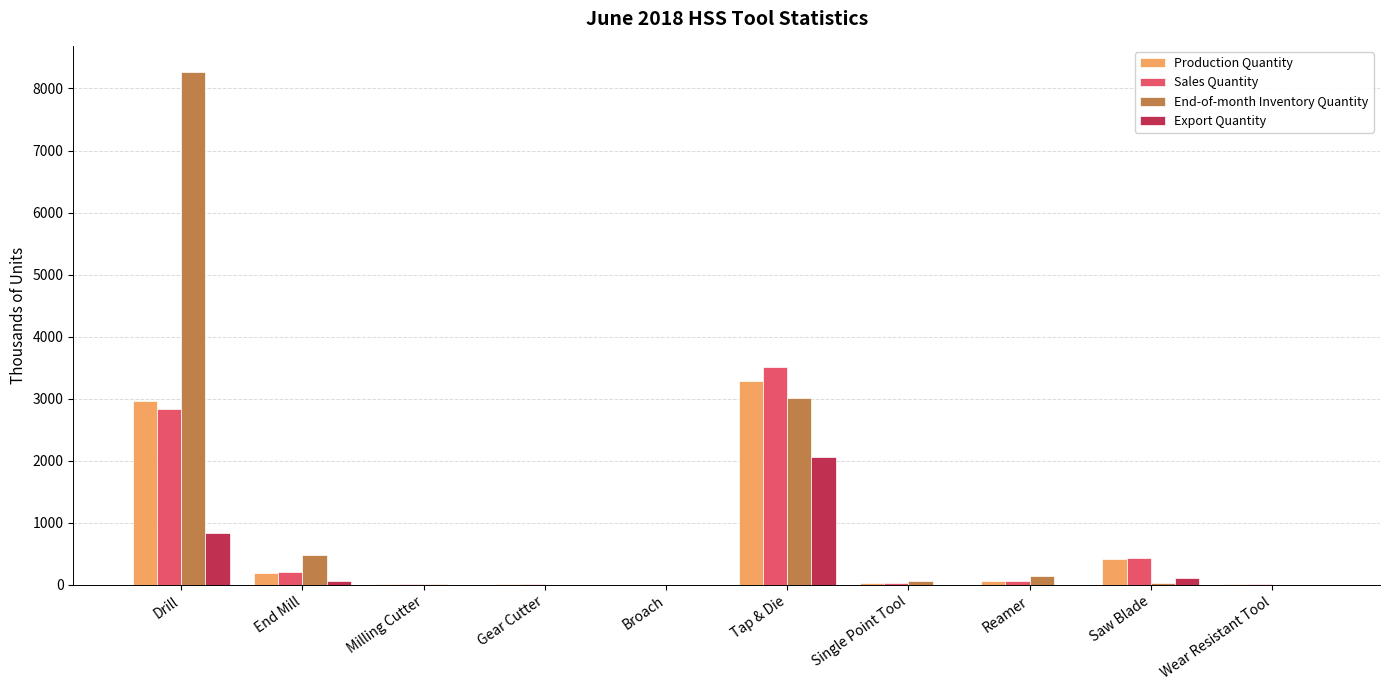

How many groups of bars are there?

10